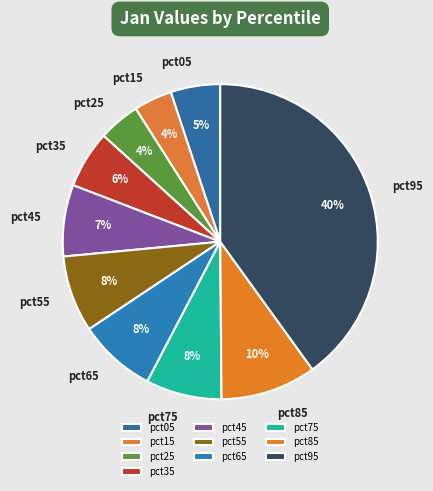

Does pct55 account for over 50% of the chart?

No